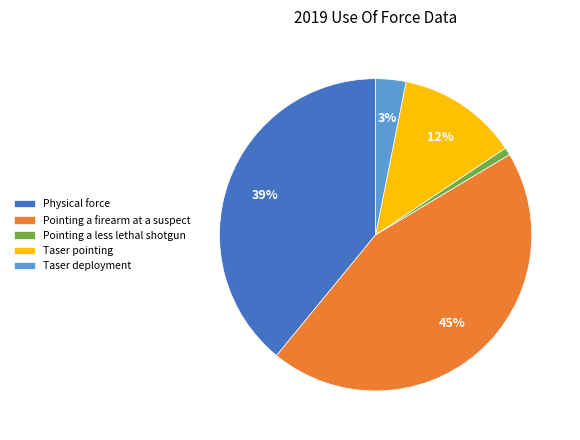

Rank the categories by value from highest to lowest.

Pointing a firearm at a suspect, Physical force, Taser pointing, Taser deployment, Pointing a less lethal shotgun